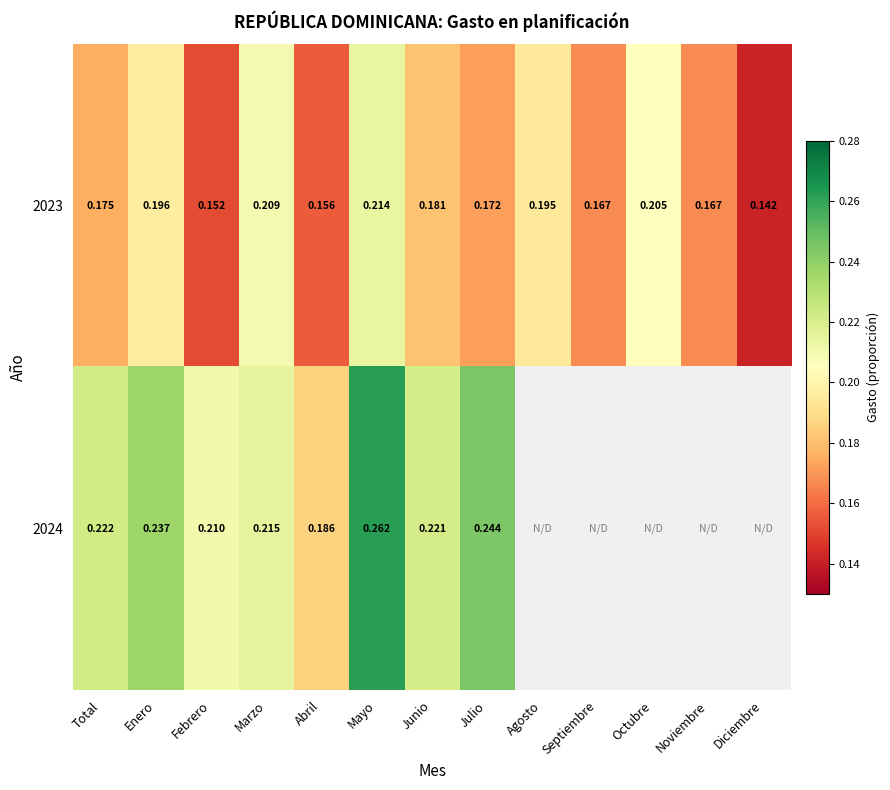

True or false: 2023 has a value of 0.1 at Total.

False